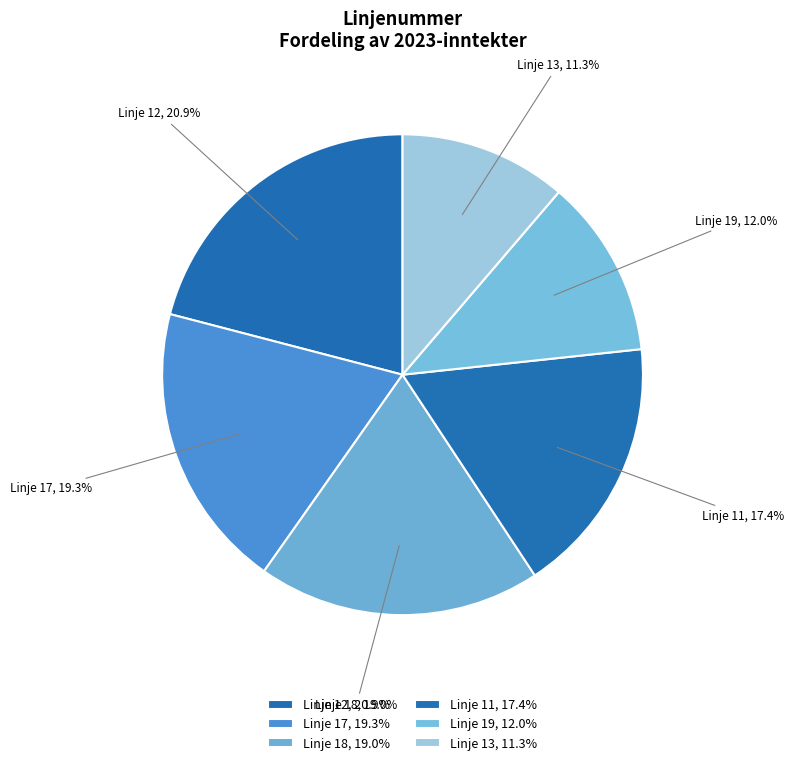

Which slice is the smallest?

Linje 13, 11.3%